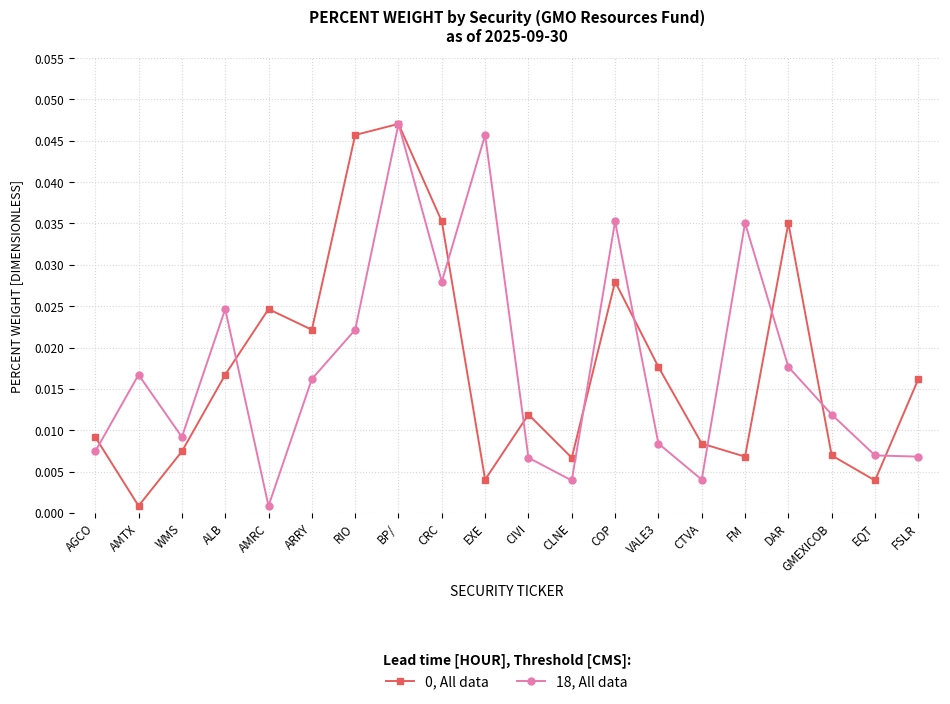

What is the label of the 2nd point from the left?

AMTX